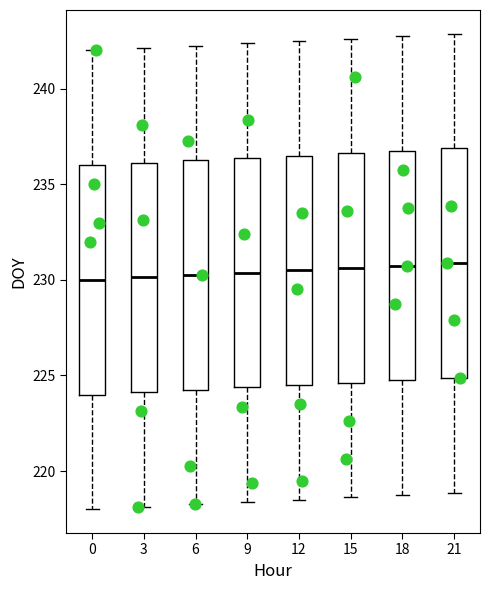

Reading left to right, transcribe this box plot: for each box, give where its median line is, the range the box spans, and where its two whiskers end, as read against the y-axis. The values are not printed on the chart, so give them approximately, as read against the axis.

0: median 230.0, box 224.0 to 236.0, whiskers 218.0 to 242.0
3: median 230.0, box 224.0 to 236.0, whiskers 218.0 to 242.0
6: median 230.5, box 224.5 to 236.5, whiskers 218.5 to 242.5
9: median 230.5, box 224.5 to 236.5, whiskers 218.5 to 242.5
12: median 230.5, box 224.5 to 236.5, whiskers 218.5 to 242.5
15: median 230.5, box 224.5 to 236.5, whiskers 218.5 to 242.5
18: median 231.0, box 225.0 to 237.0, whiskers 219.0 to 243.0
21: median 231.0, box 225.0 to 237.0, whiskers 219.0 to 243.0